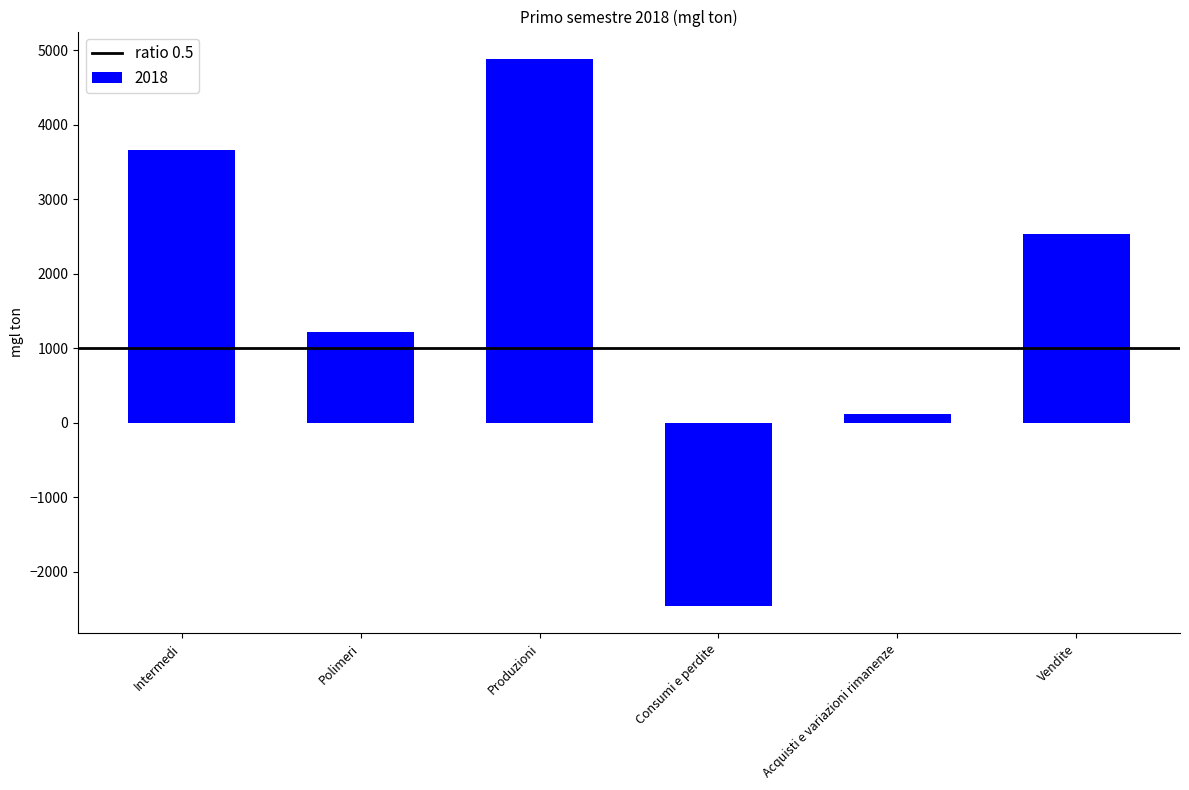

Where is the data nearest to the value 1211?

Polimeri